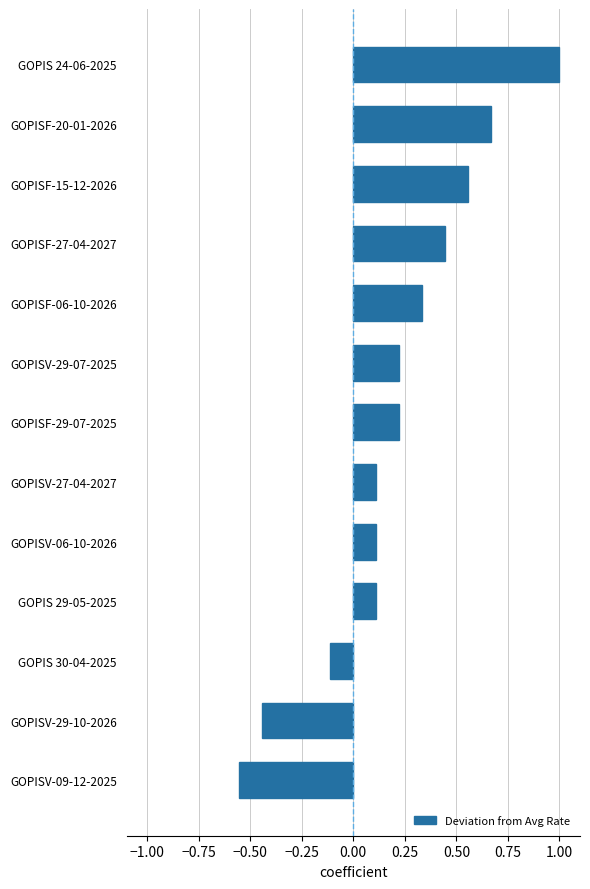

Which has a higher value, GOPIS 29-05-2025 or GOPISV-09-12-2025?

GOPIS 29-05-2025